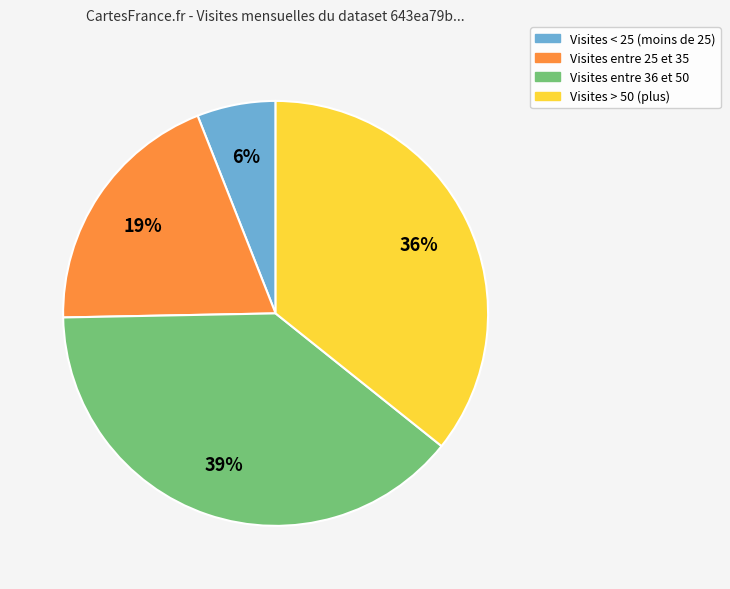

Is there any slice that represents more than half of the pie?

No